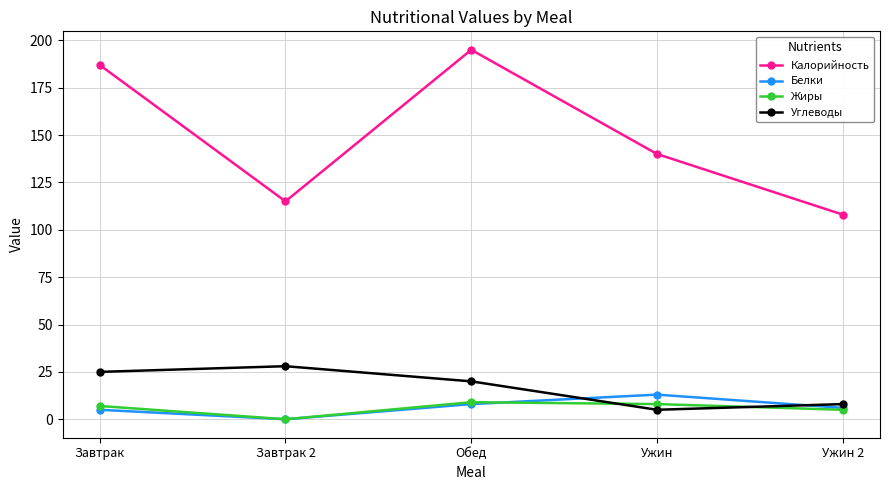

True or false: Калорийность has a value of 63 at Обед.

False